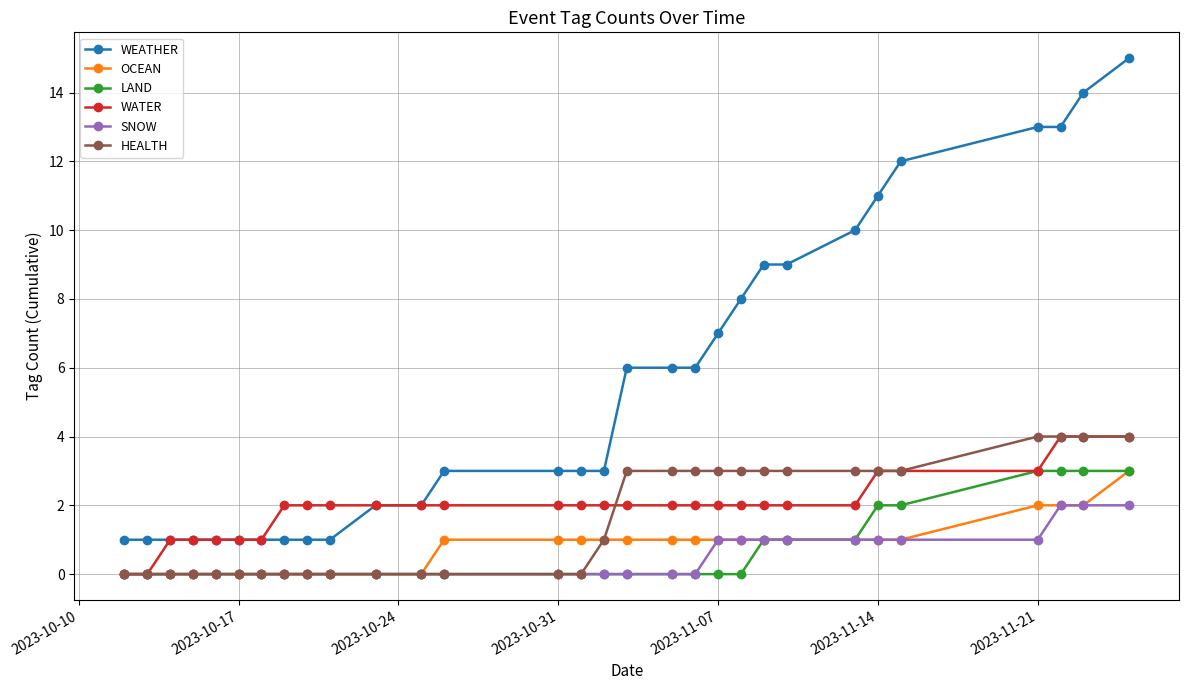

True or false: LAND and WEATHER intersect in this chart.

False